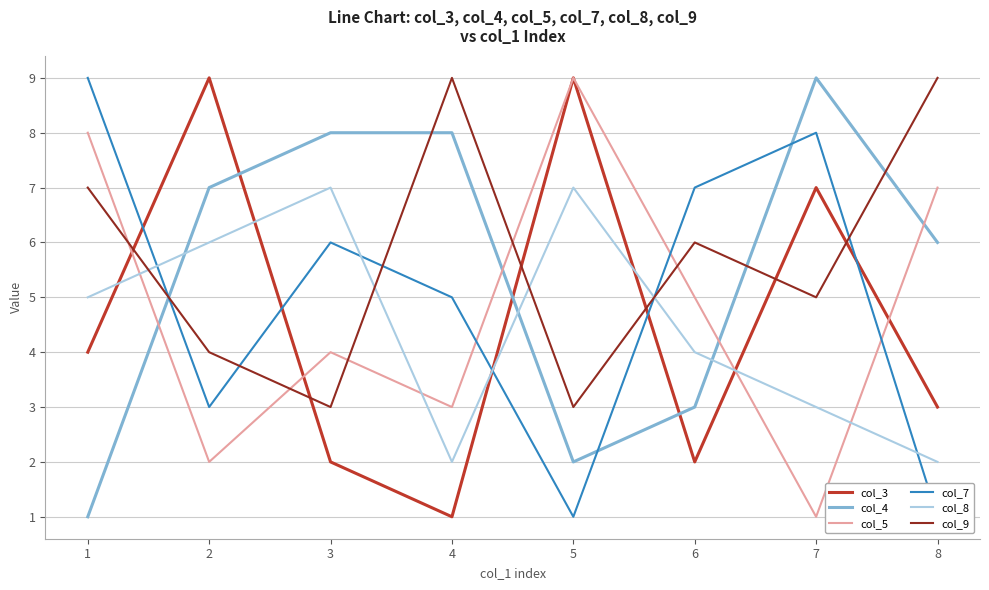

What is the difference between the maximum and minimum values in the col_8 series?

5